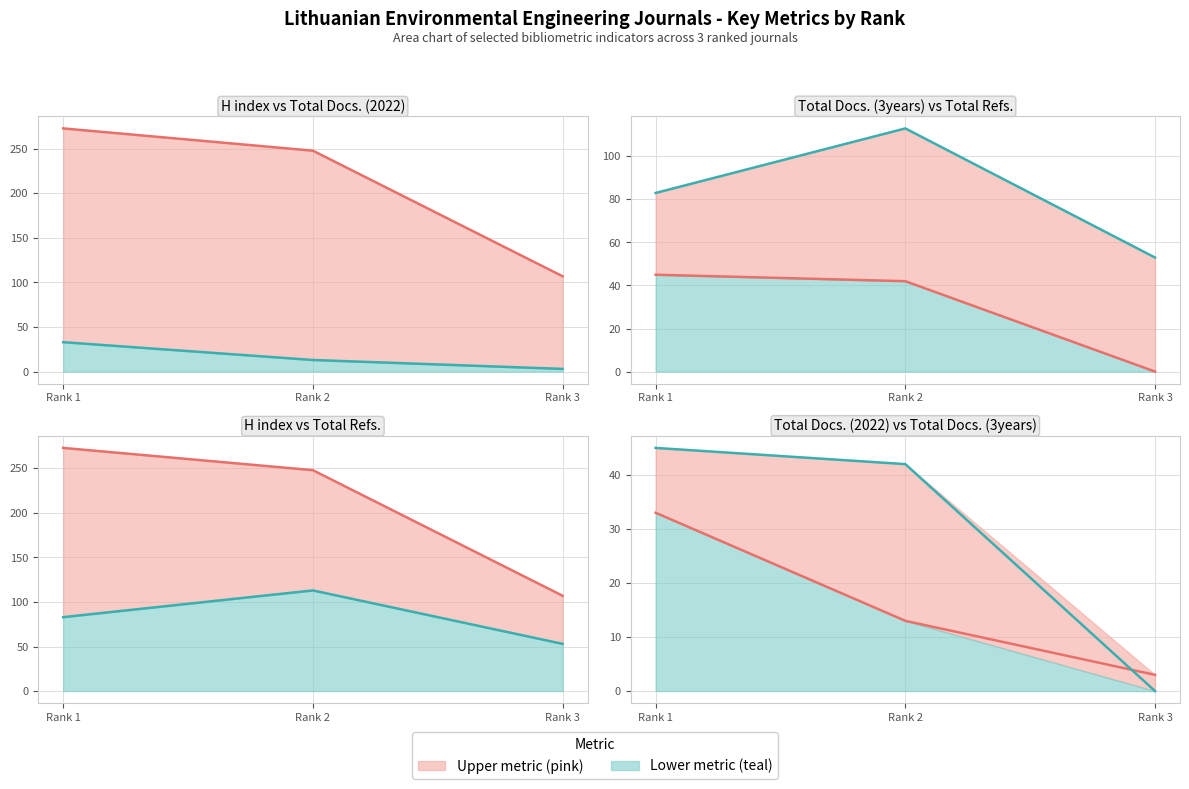

What is the total value across all series at Rank 3?

163